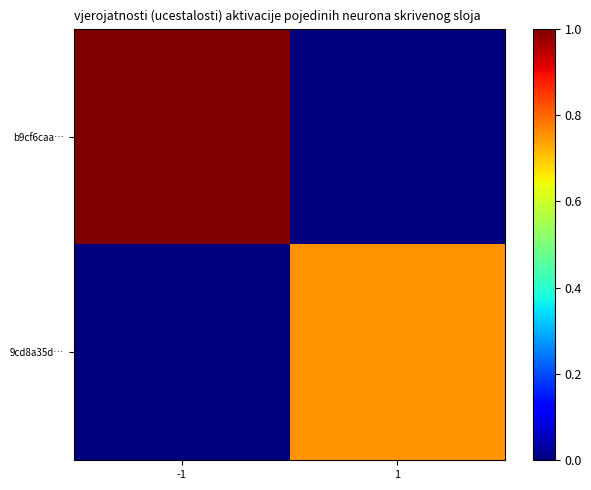

Reading left to right, extract all data points from this chart.

b9cf6caa…: -1=1.0	1=0.0
9cd8a35d…: -1=0.0	1=0.8